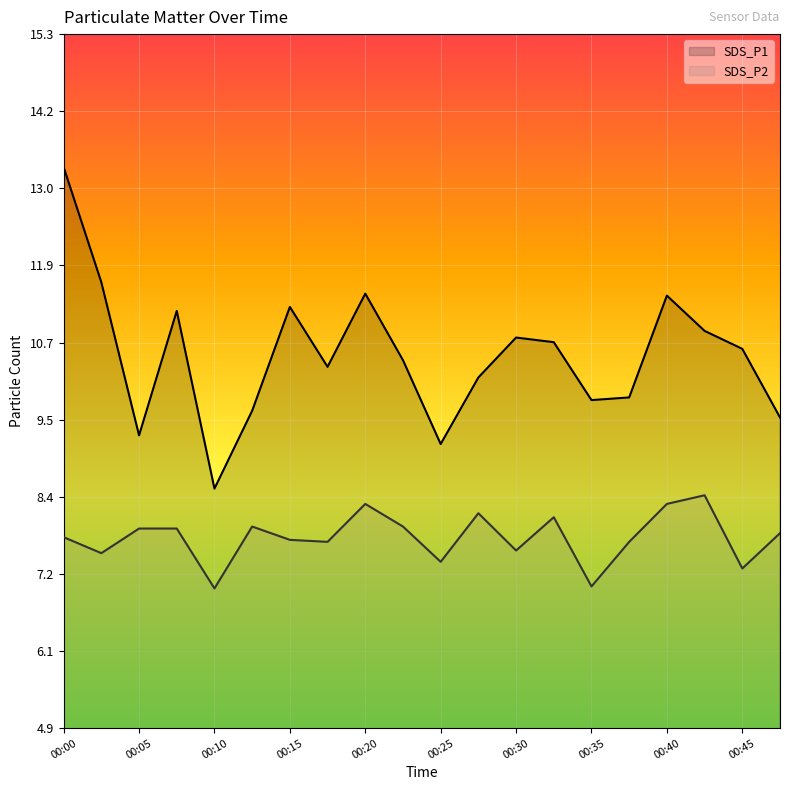

What is the sum of all SDS_P2 values?

155.4